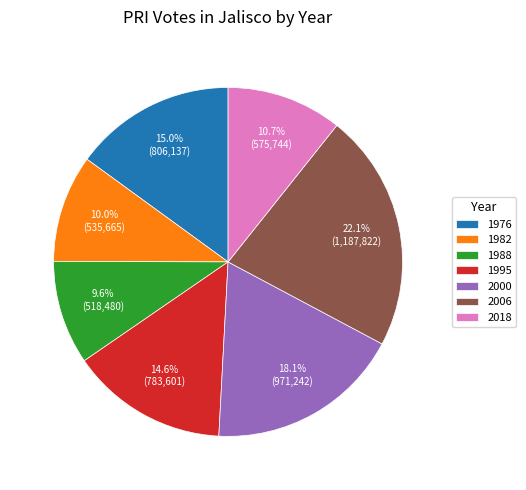

How many slices are in this pie chart?

7